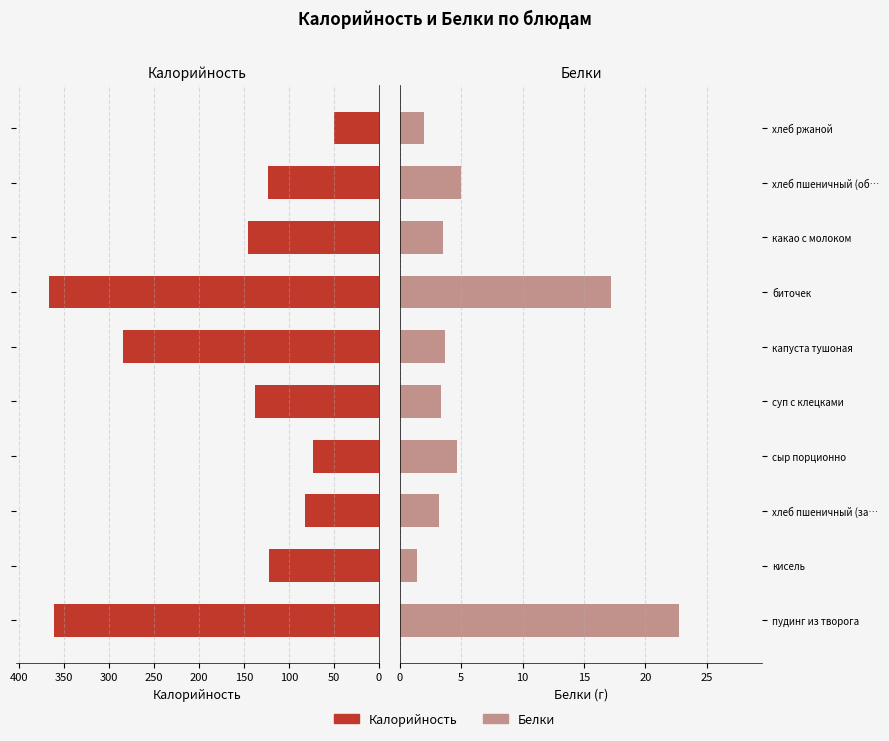

What is the value of the Калорийность bar at the 5th from the left?

138.2